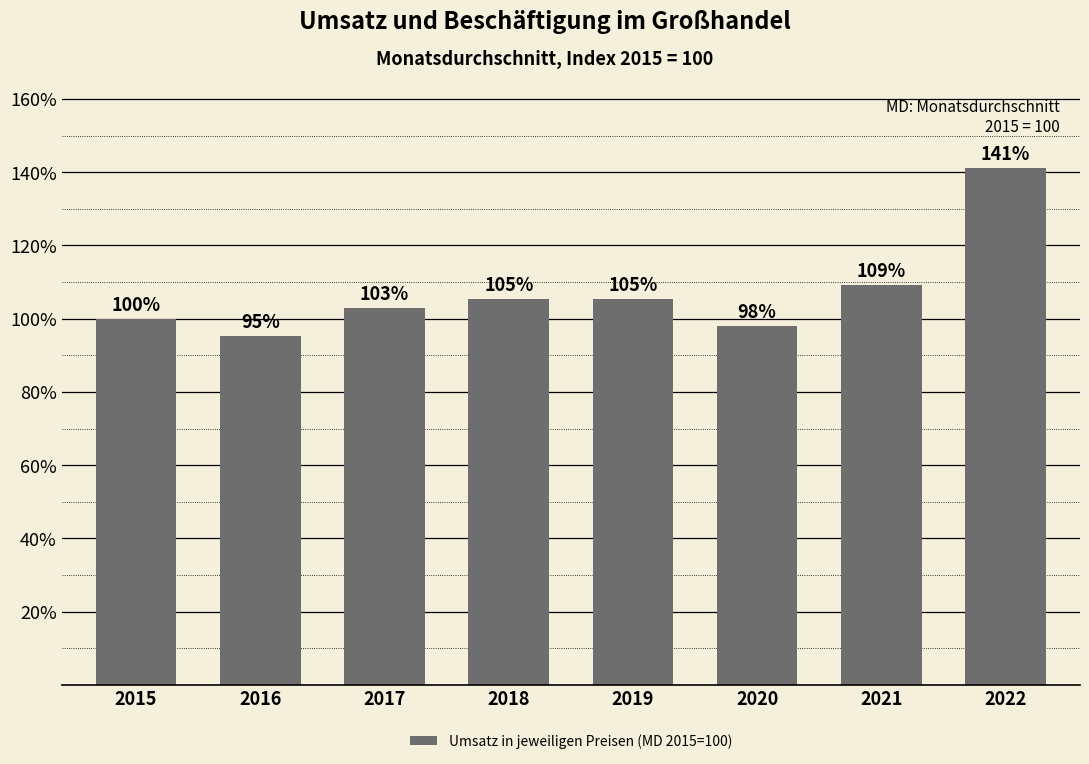

What is the minimum value shown in the chart?

95.2